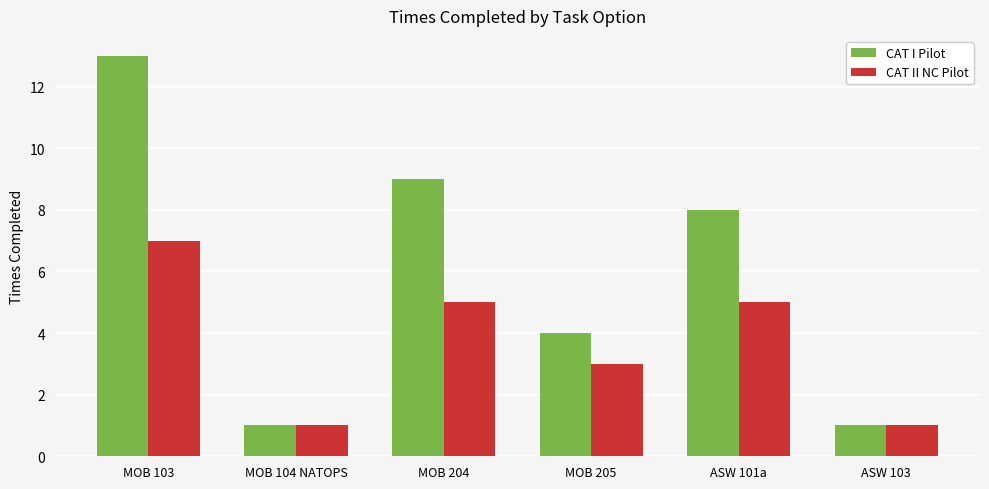

Which series has the largest range (max minus min)?

CAT I Pilot